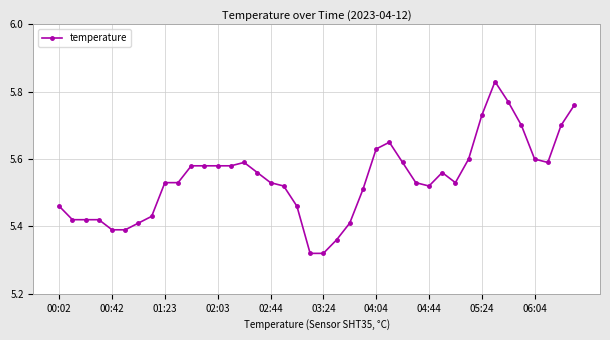

How many values are between 5 and 6?

40